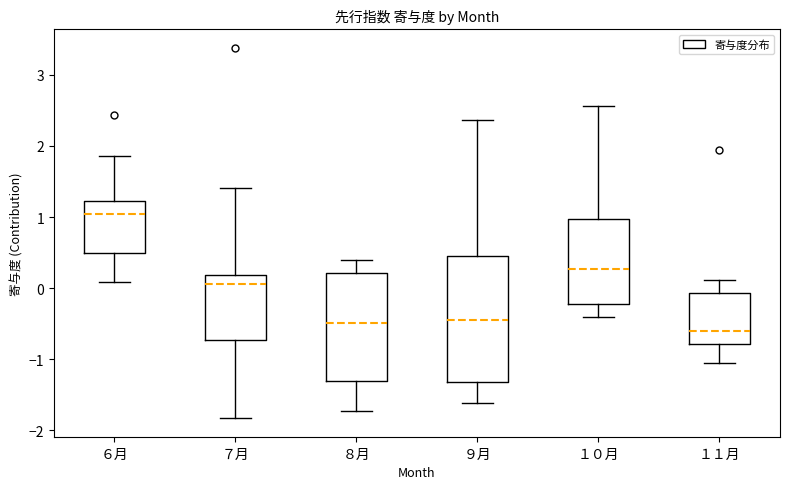

Comparing the boxes themselves (not the whiskers), which one is the tallest?

９月